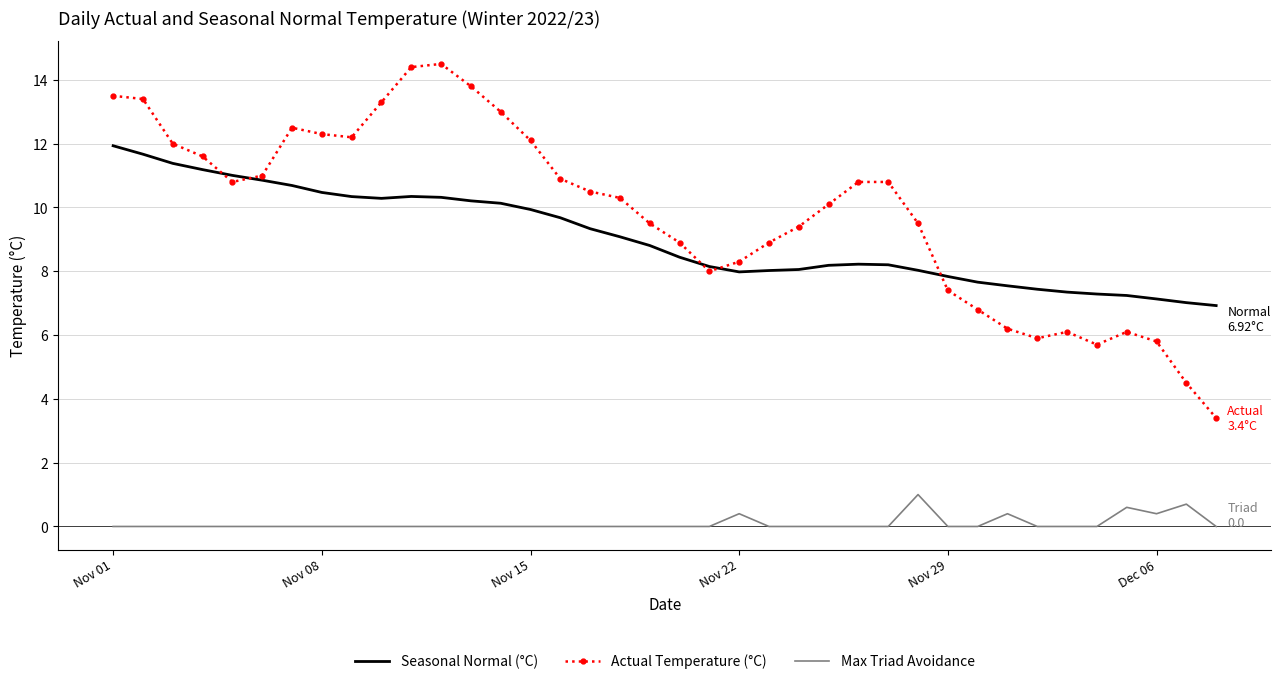

Which series has the largest total across all categories?

Actual Temperature (°C)